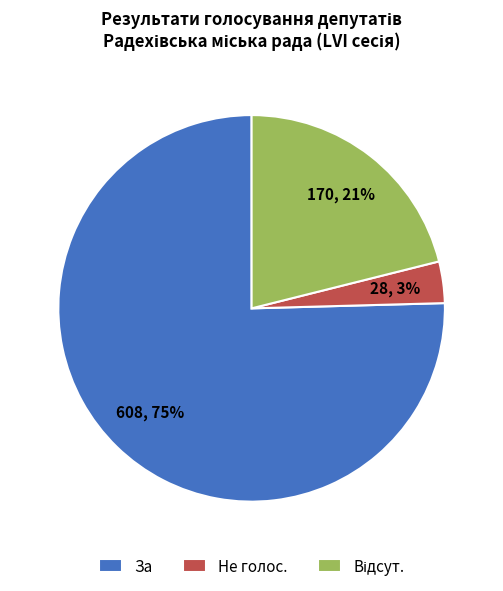

What is the largest slice in the pie chart?

За